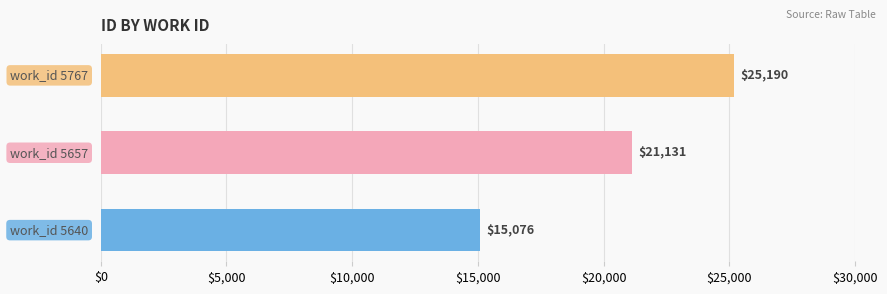

What is the maximum value shown in the chart?

25190